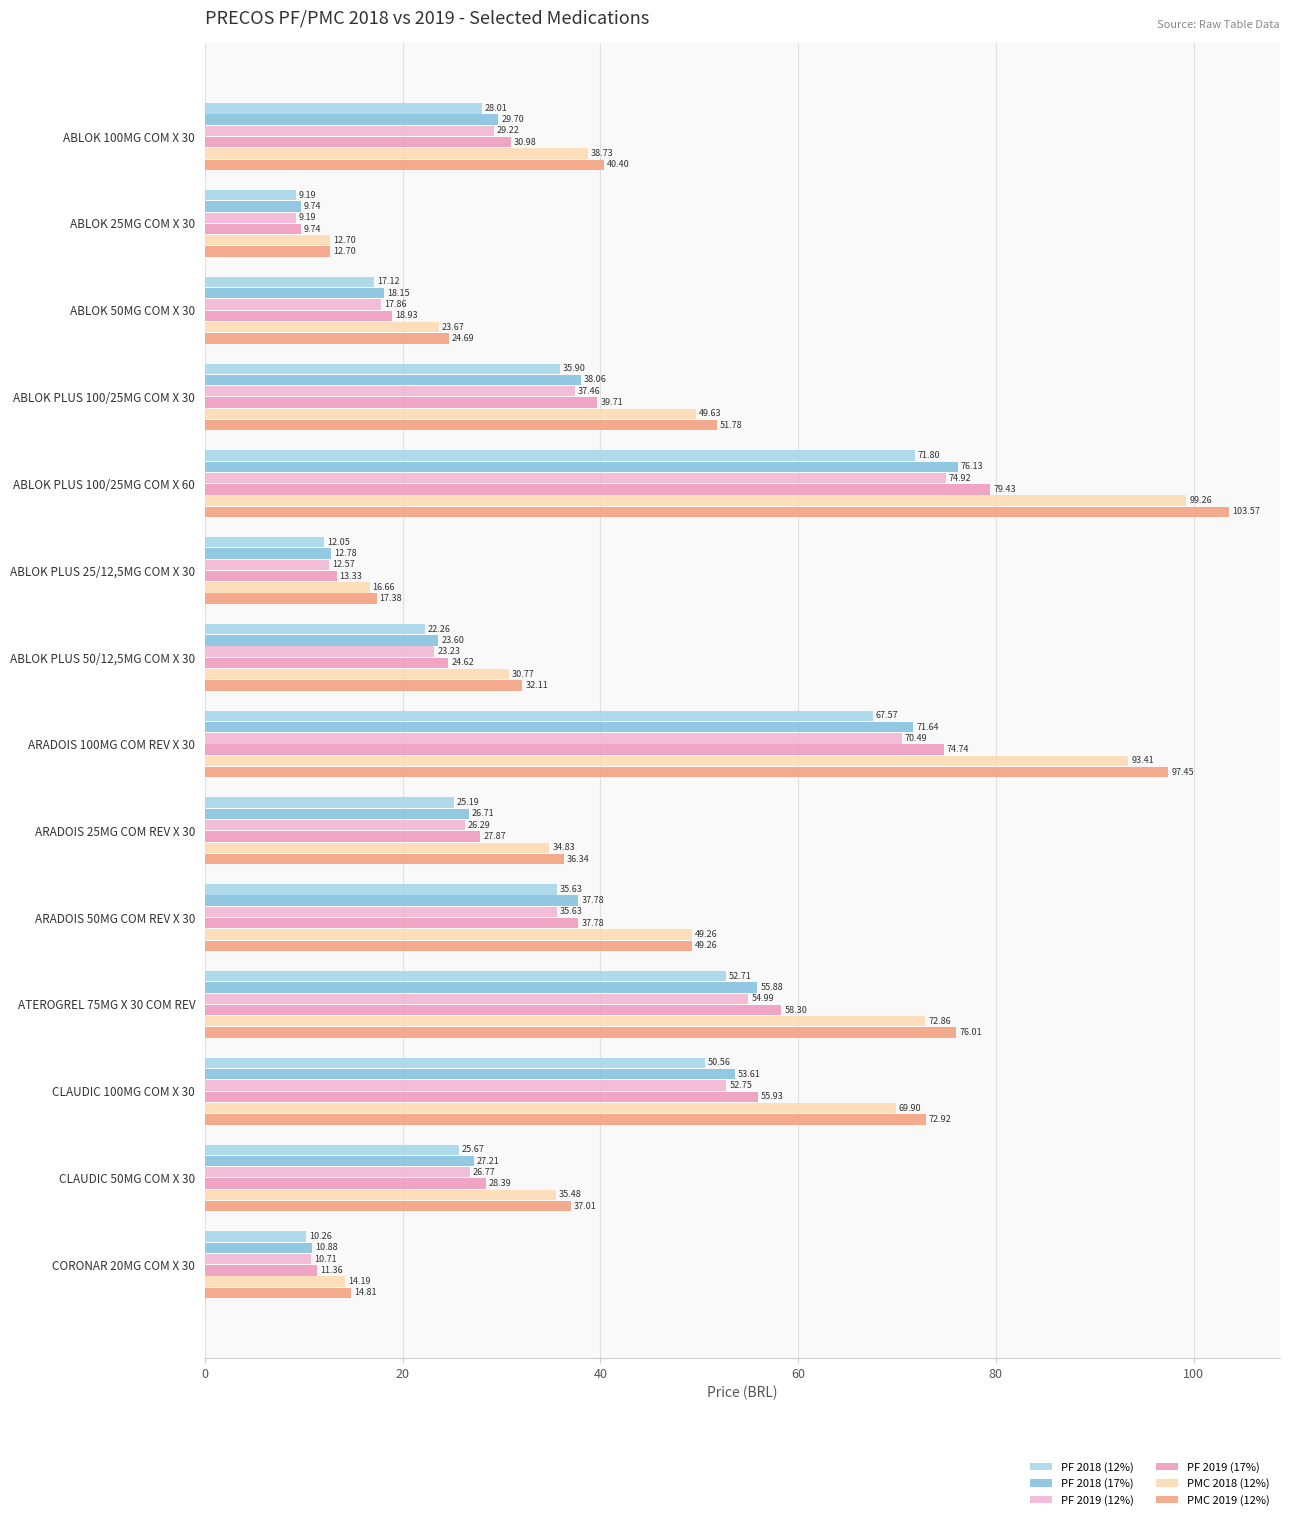

How many data points in PF 2018 (12%) are above 28?

7